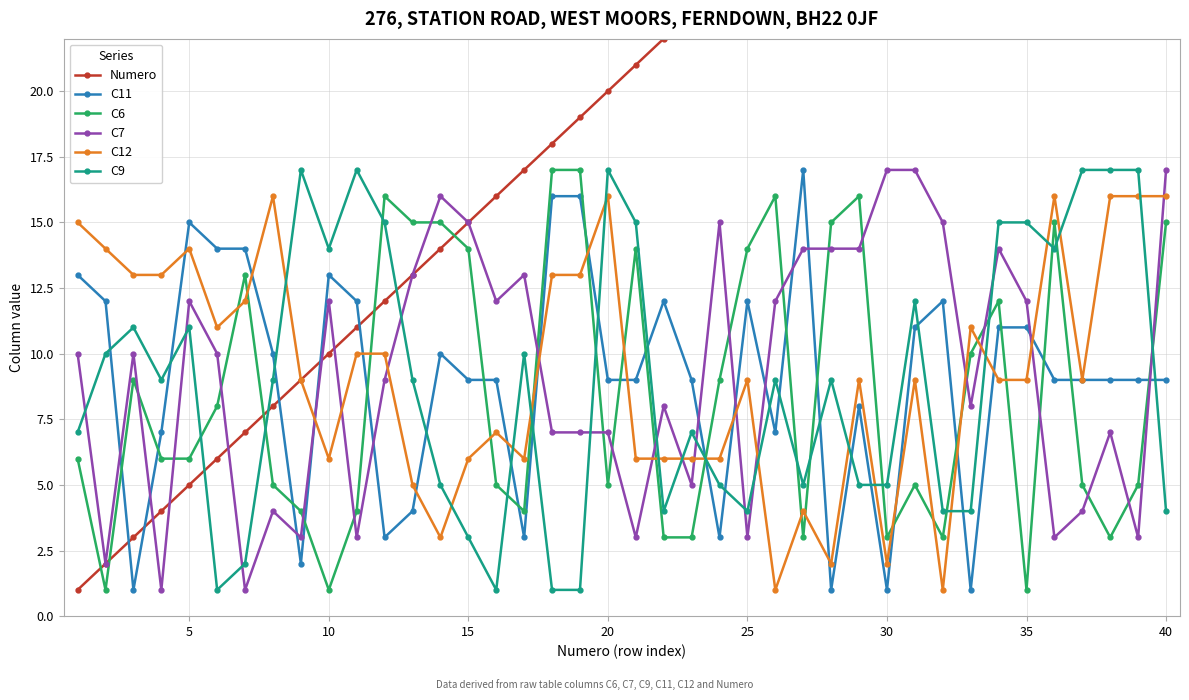

Which series ends up on top after the final intersection of C12 and C7?

C7